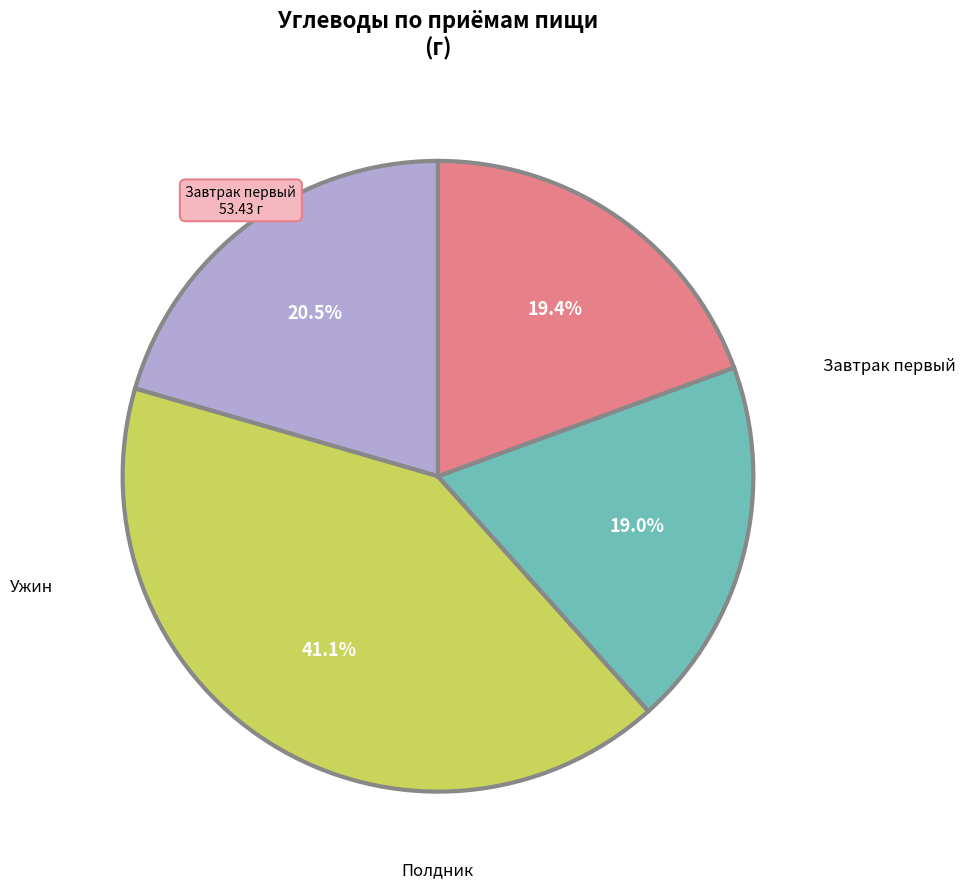

Does any single category account for the majority?

No